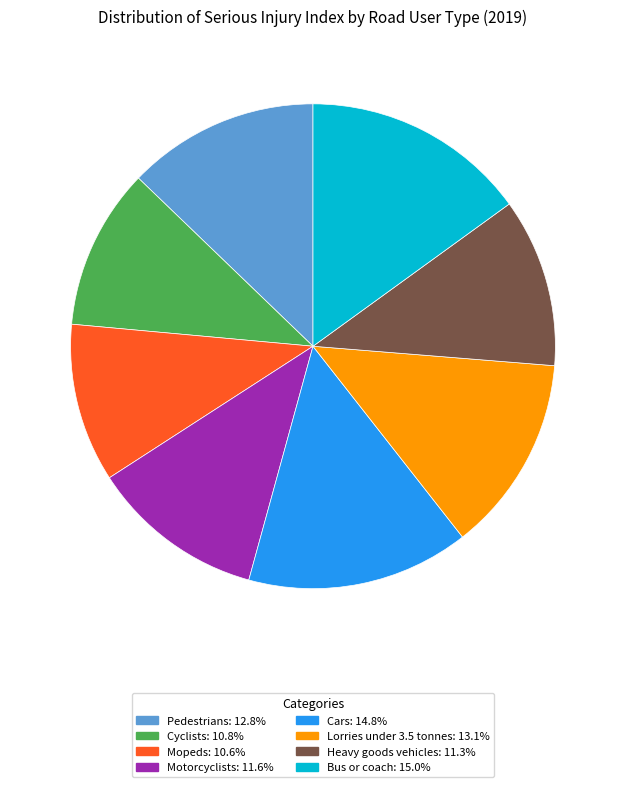

Is there any slice that represents more than half of the pie?

No